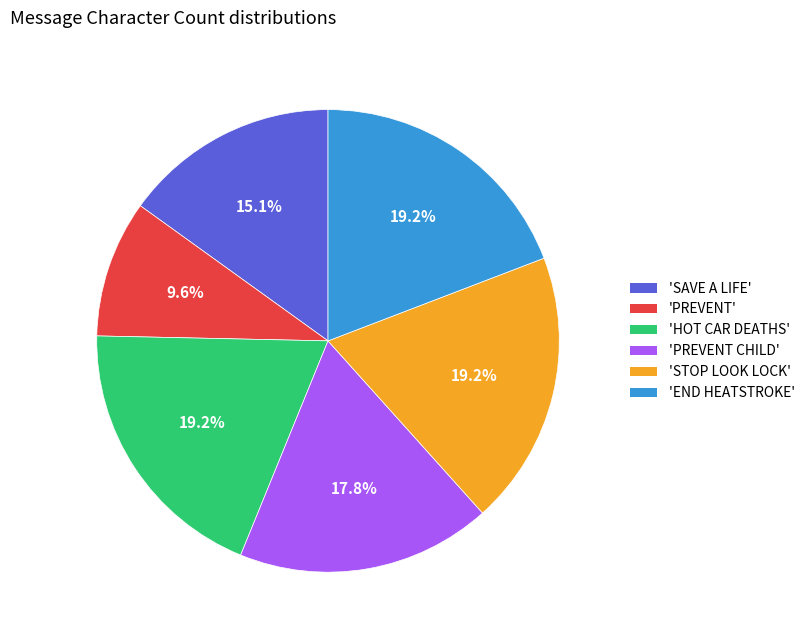

Between 'PREVENT' and 'PREVENT CHILD', which is larger?

'PREVENT CHILD'